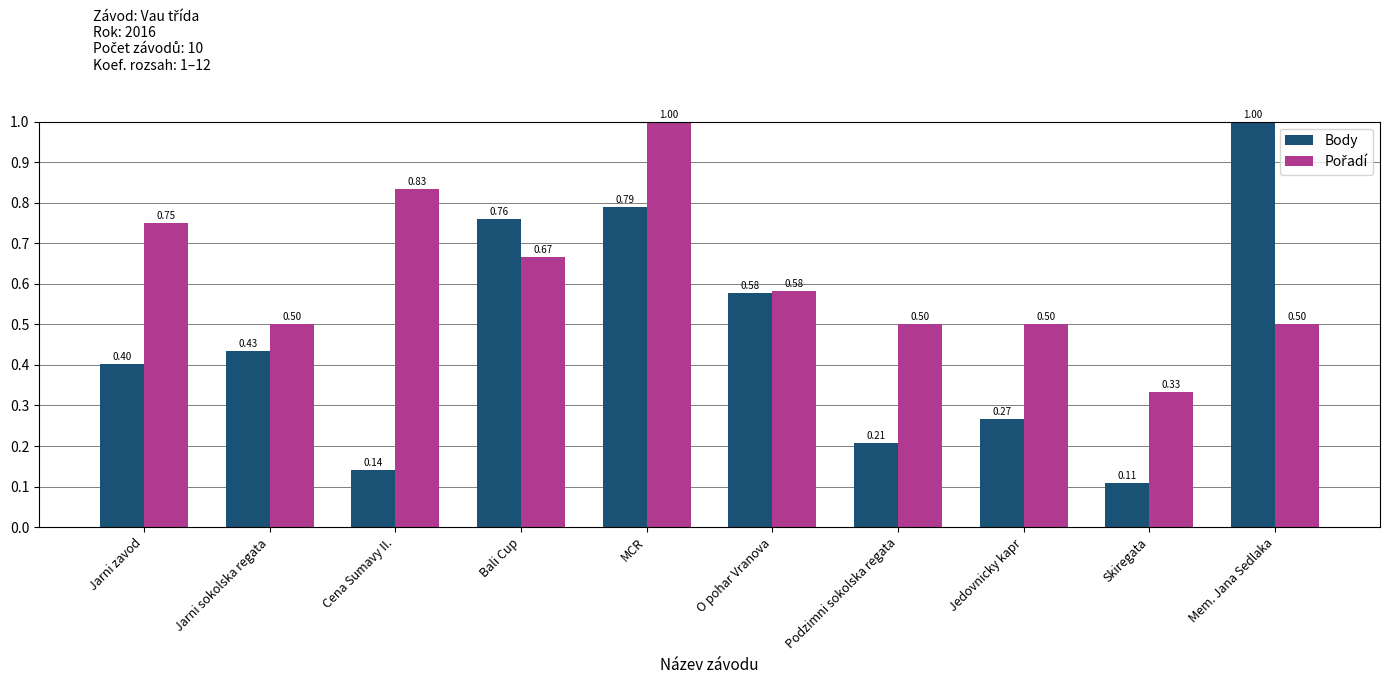

Rank the categories by Body value from lowest to highest.

Skiregata, Cena Sumavy II., Podzimni sokolska regata, Jedovnicky kapr, Jarni zavod, Jarni sokolska regata, O pohar Vranova, Bali Cup, MCR, Mem. Jana Sedlaka